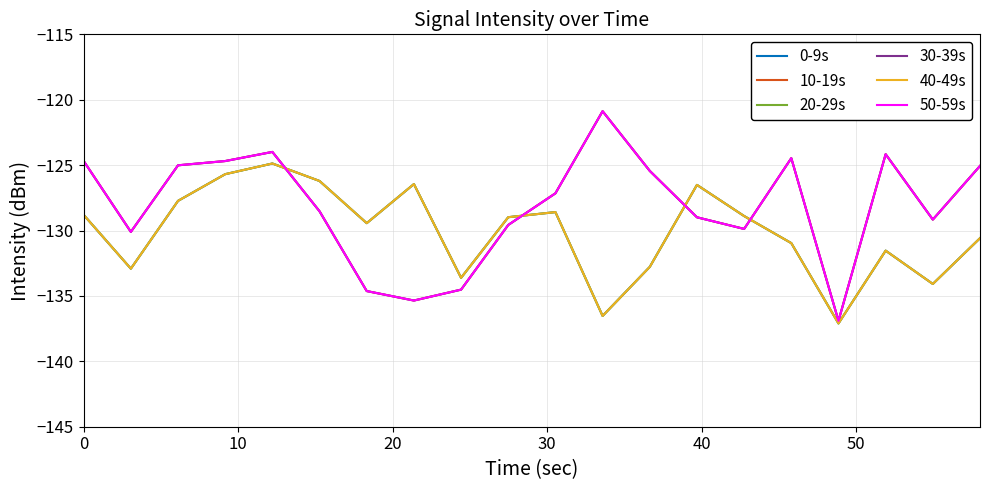

Does the chart have visible grid lines?

Yes